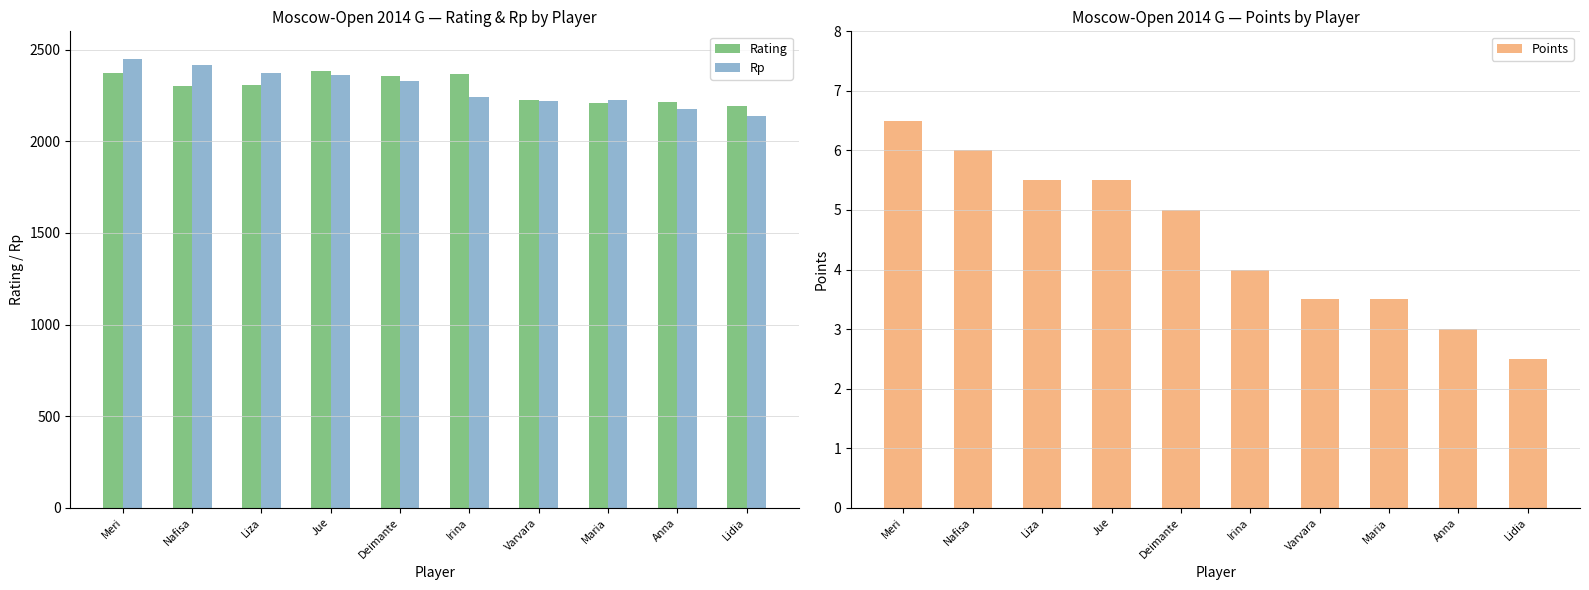

What is the value of the Points bar at the 3rd from the left?

5.5